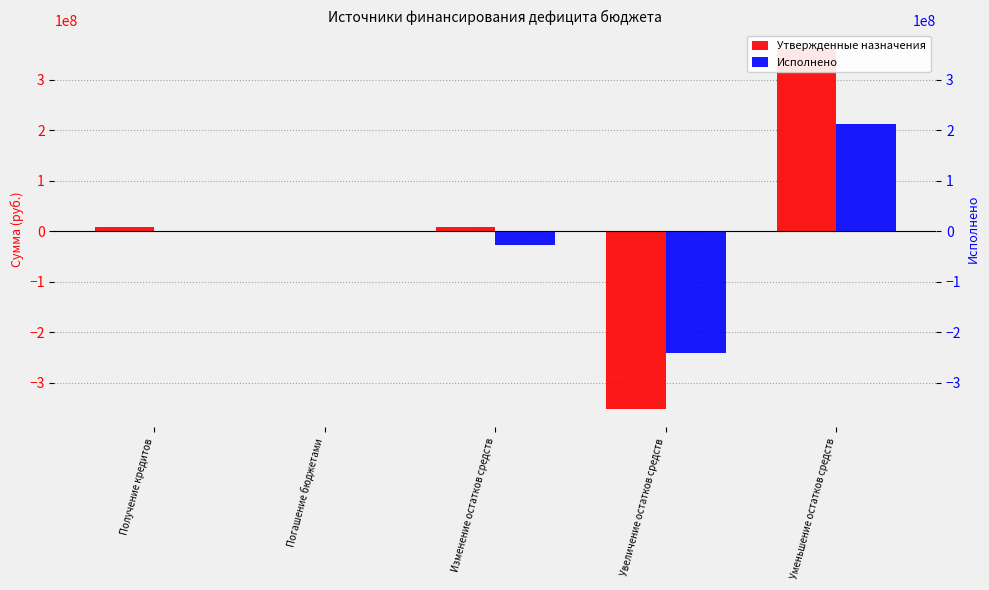

What are all the series names shown in the legend?

Утвержденные назначения, Исполнено